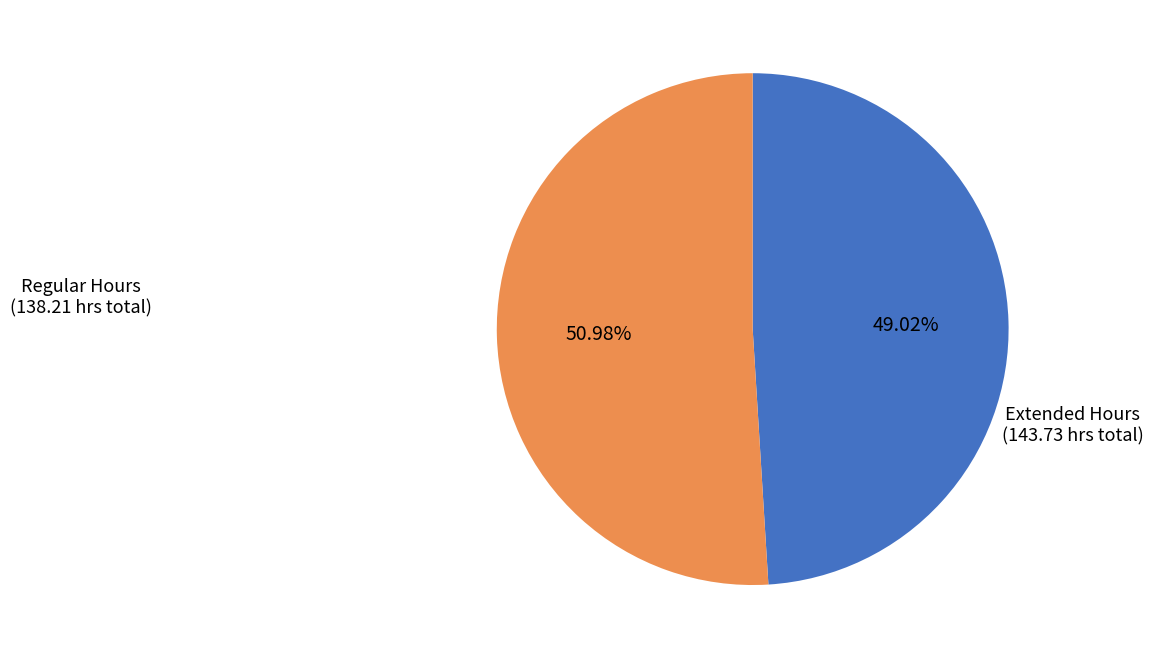

Does any single category account for the majority?

Yes